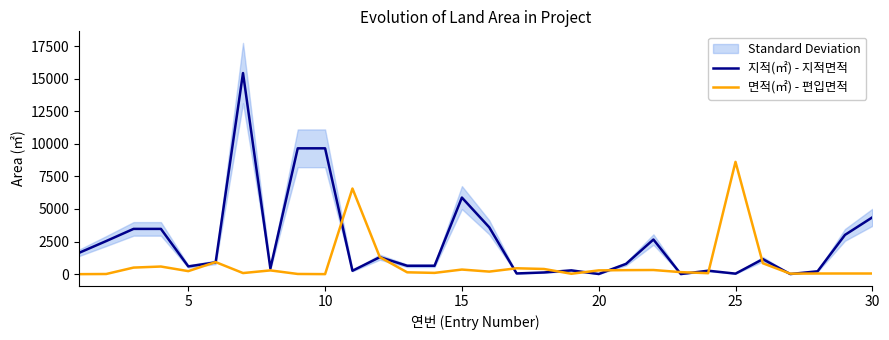

What is the average value of the 지적(㎡) - 지적면적 series?

2437.8